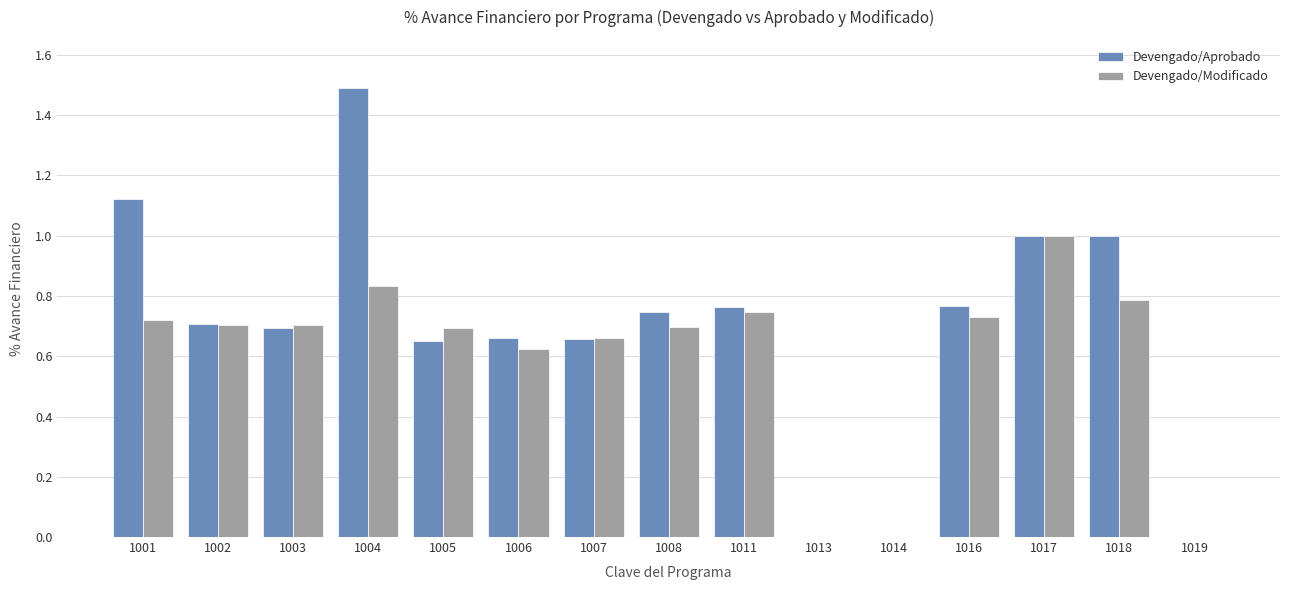

The Devengado/Modificado series shows 0.7 at 1007. True or false?

True